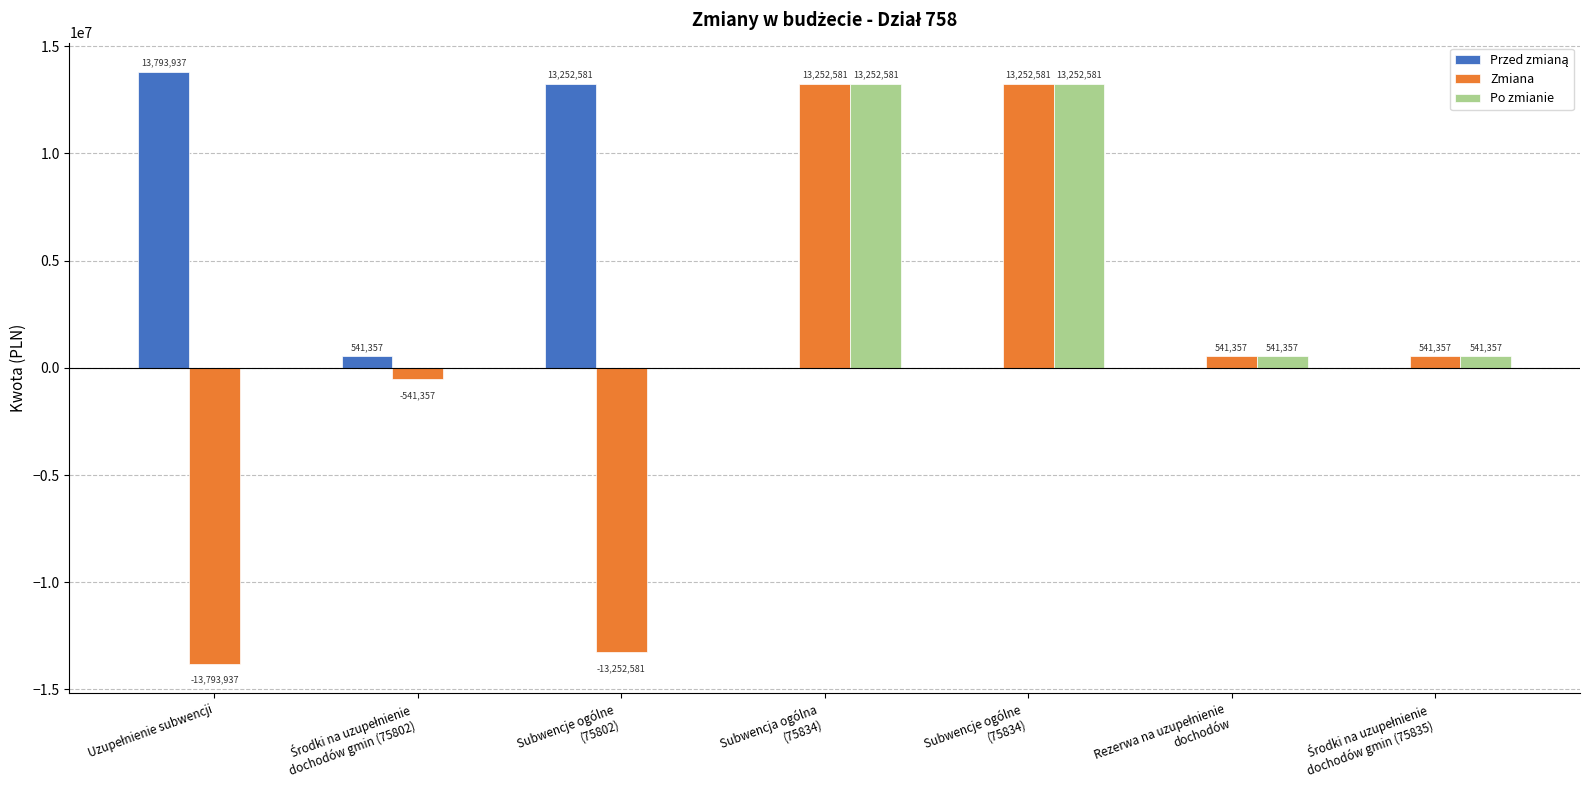

What is the maximum value shown in the chart?

13793937.5